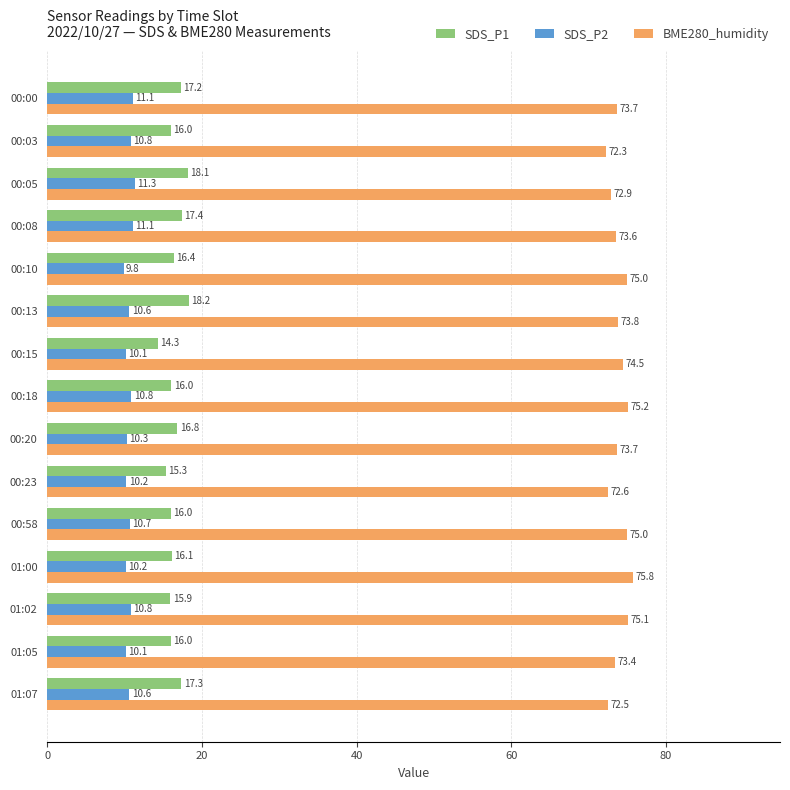

List the series in order of their peak value, highest first.

BME280_humidity, SDS_P1, SDS_P2